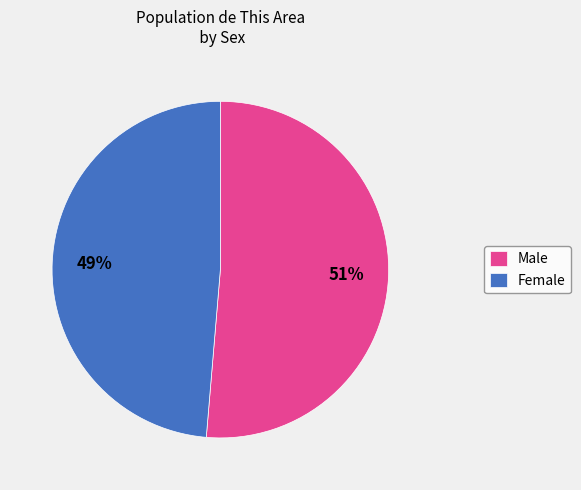

What is the smallest slice in the pie chart?

Female